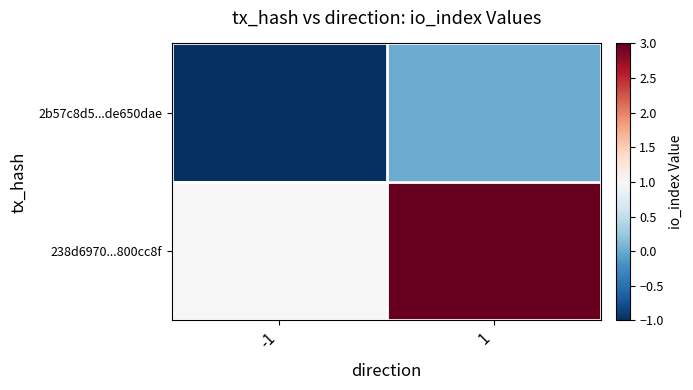

Which label corresponds to the smallest value in the chart?

-1